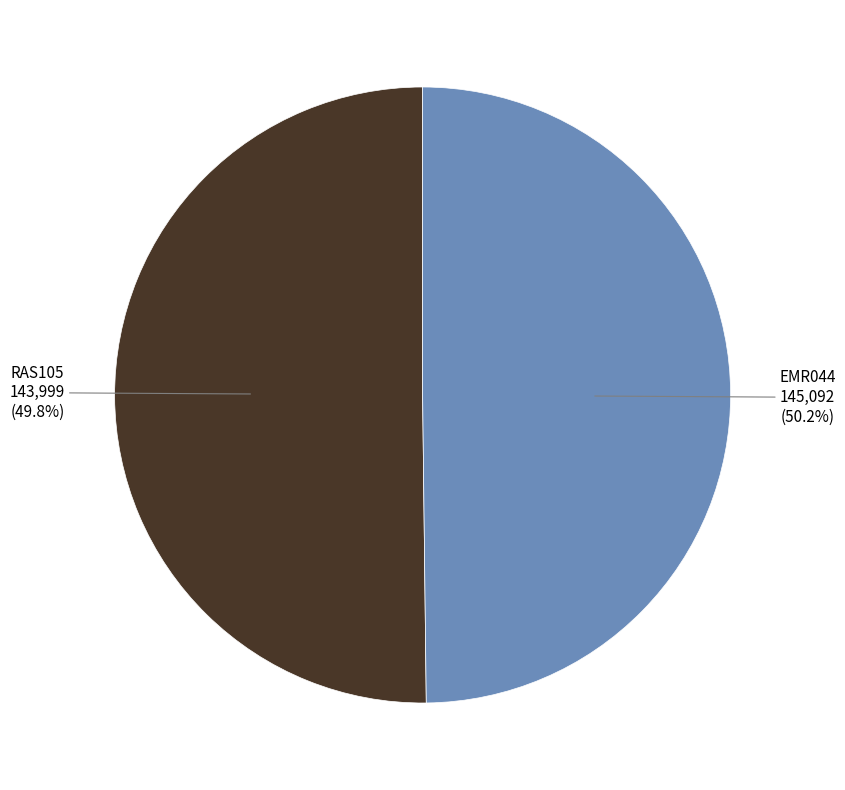

Is EMR044 the majority of the pie?

Yes